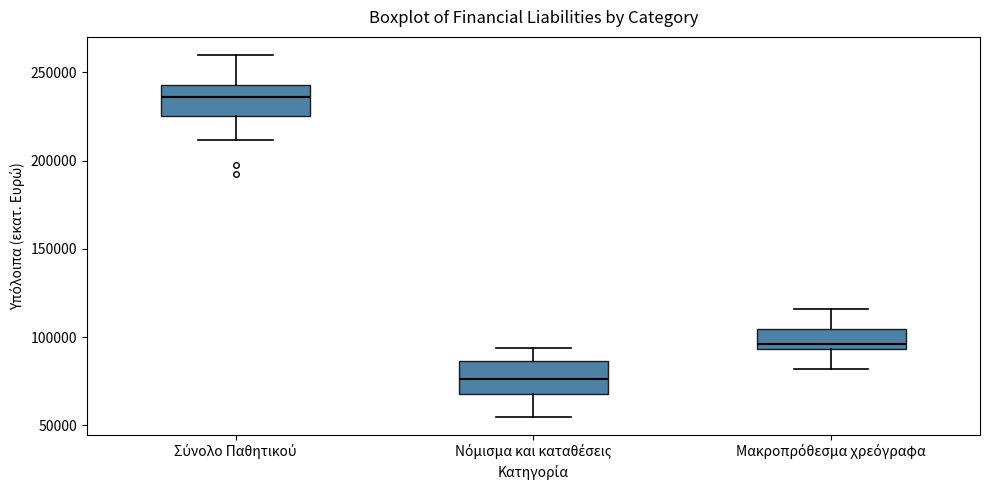

Which box's median line is the highest?

Σύνολο Παθητικού